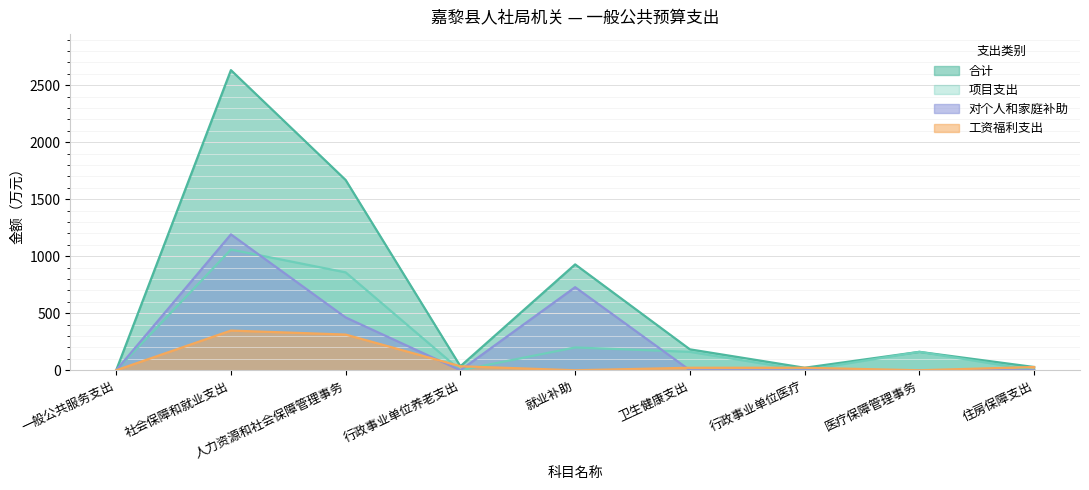

Does the chart display data point markers on the line(s)?

No